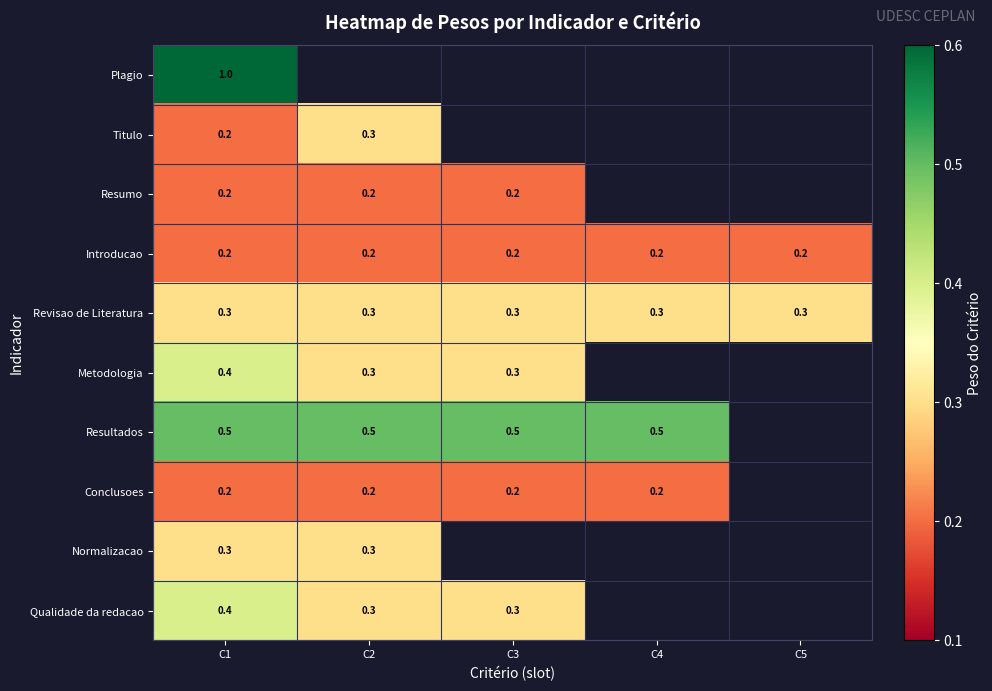

What is the smallest value displayed?

0.2